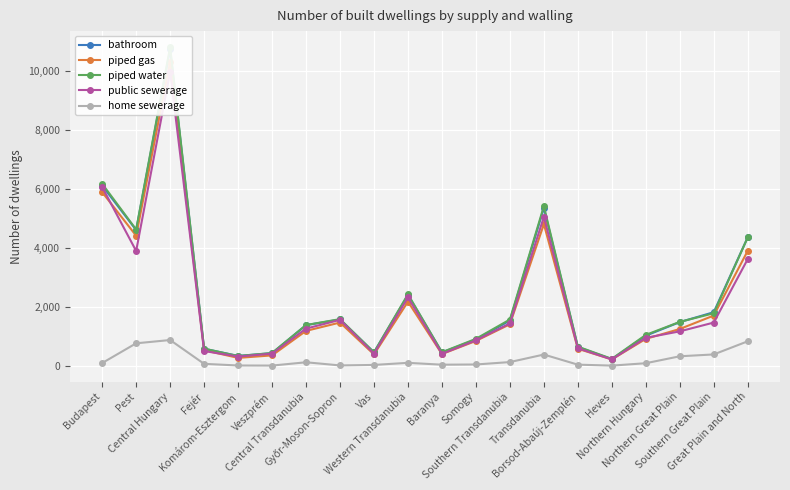

True or false: public sewerage and piped water cross at least once.

False